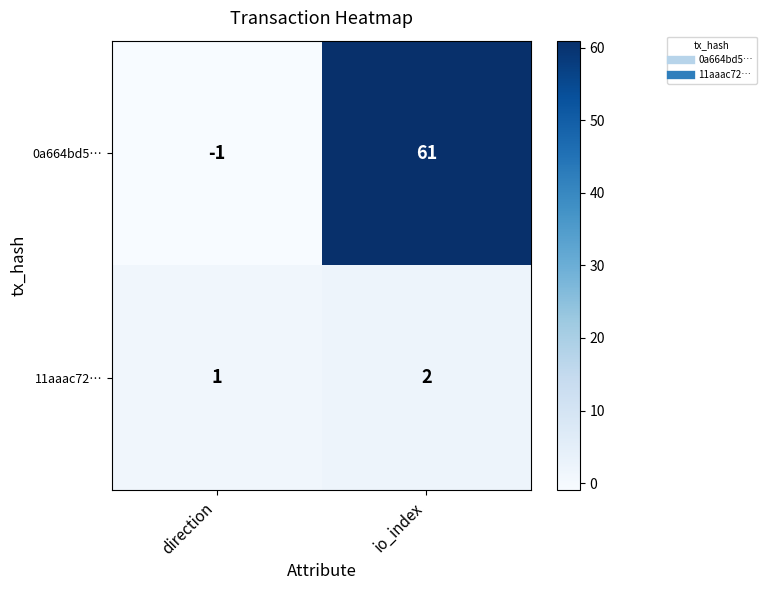

Rank the series by their average value, from highest to lowest.

0a664bd5…, 11aaac72…